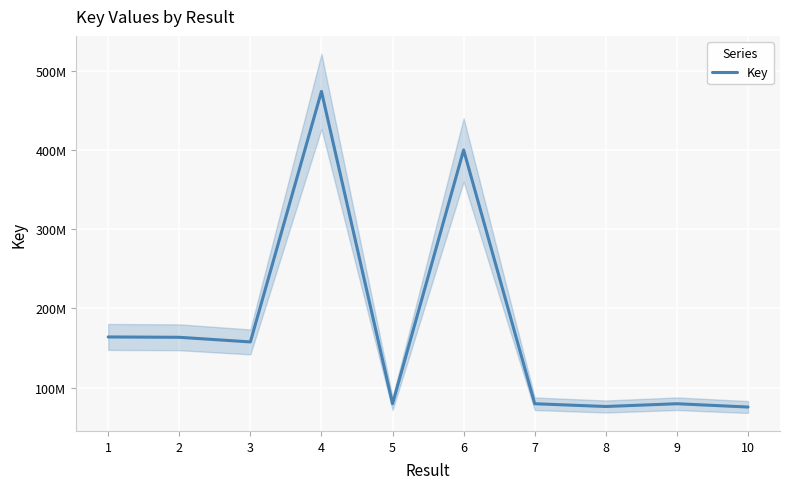

Which label corresponds to the largest value in the chart?

4